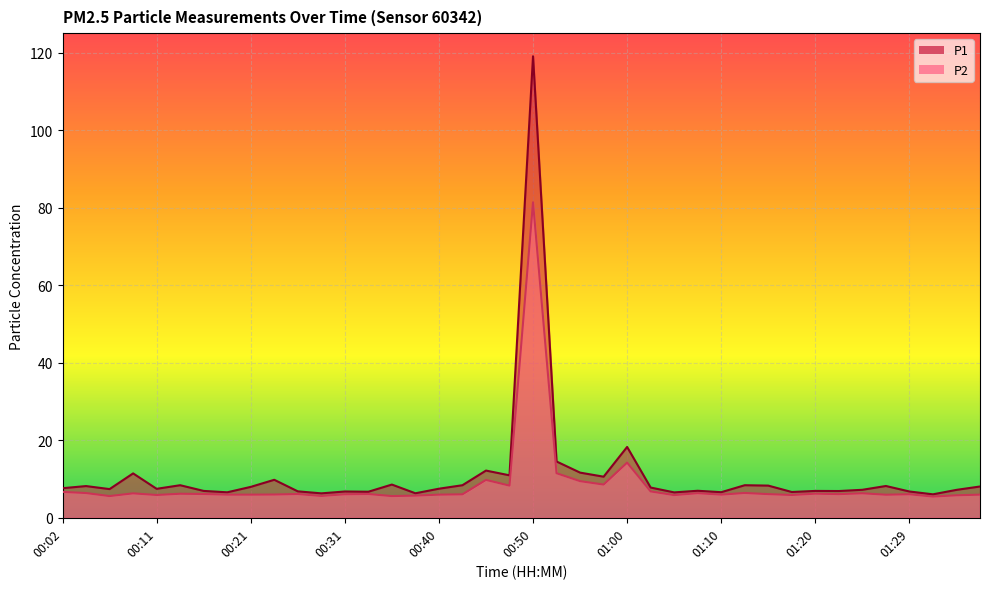

True or false: P2 has more than 1 points higher than both neighbors.

True